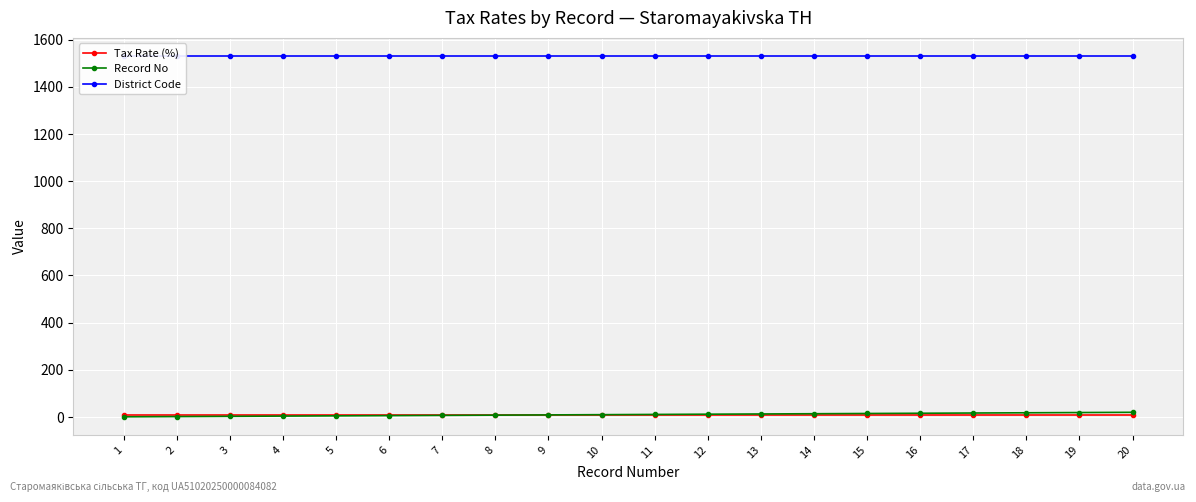

How many data points in Record No are less than 11?

10